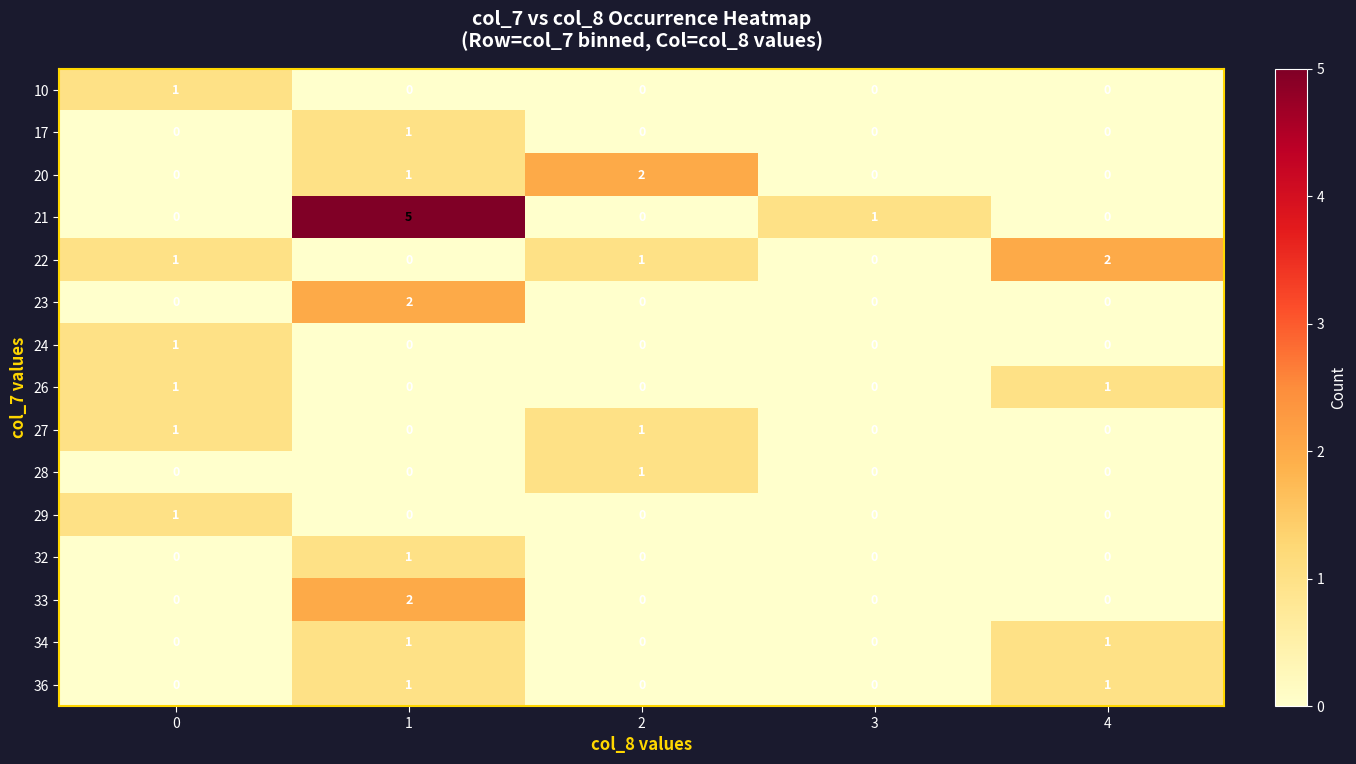

True or false: 23 has a value of 0 at 4.

True